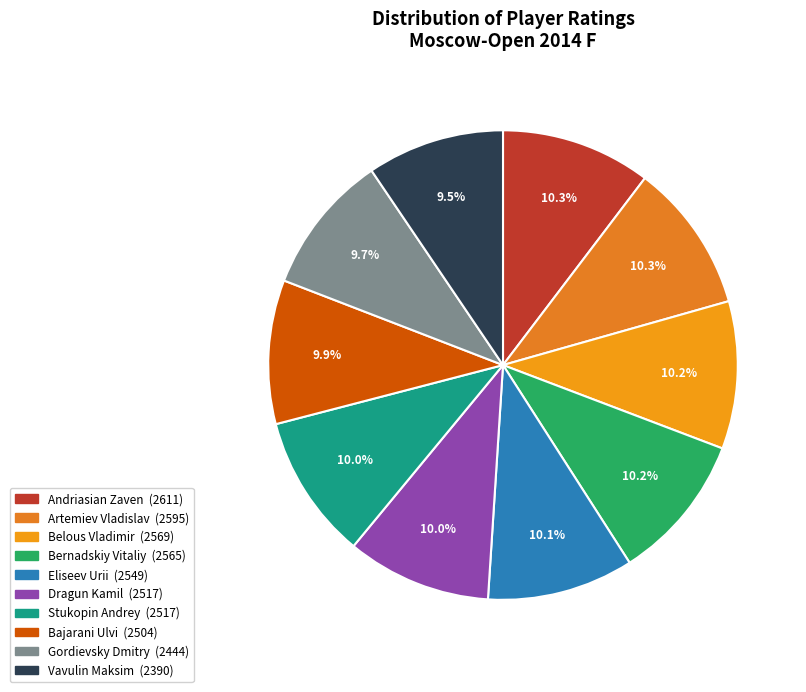

Count the number of slices in the pie.

10